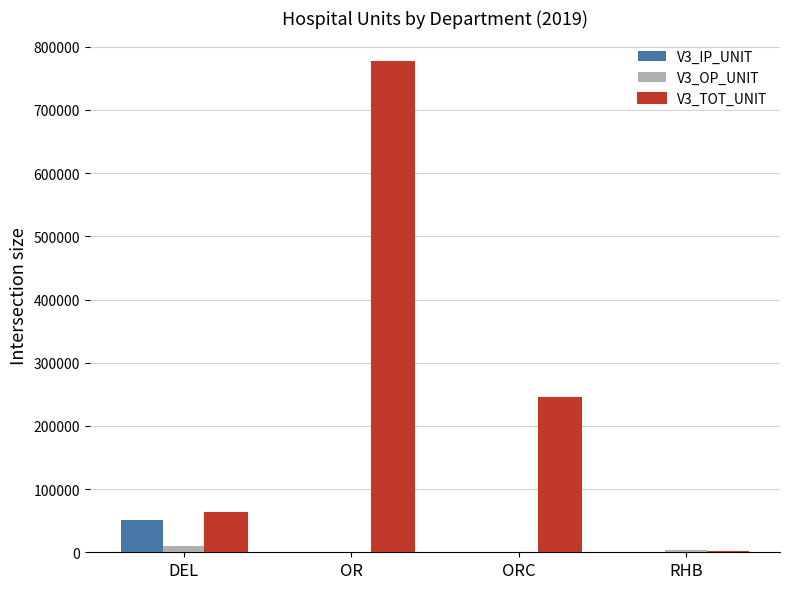

What are all the series names shown in the legend?

V3_IP_UNIT, V3_OP_UNIT, V3_TOT_UNIT